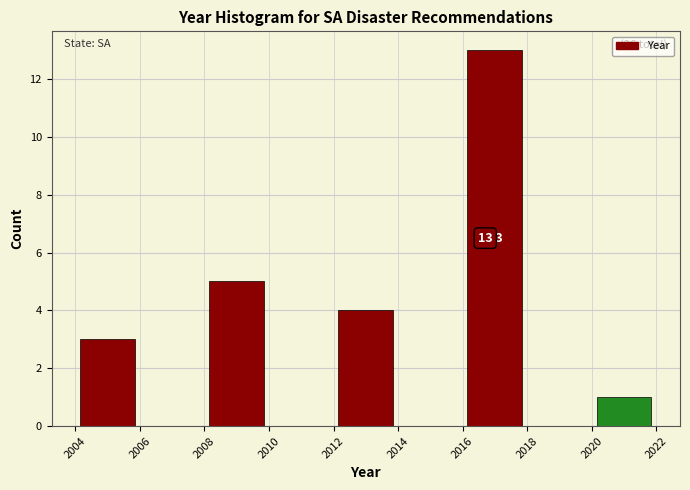

Which range on the x-axis has the tallest bar?

2016 to 2018